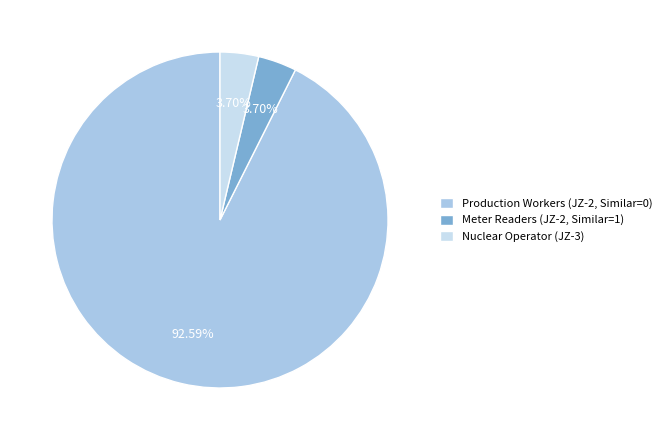

Do Nuclear Operator (JZ-3) and Meter Readers (JZ-2, Similar=1) together represent more than half of the pie?

No